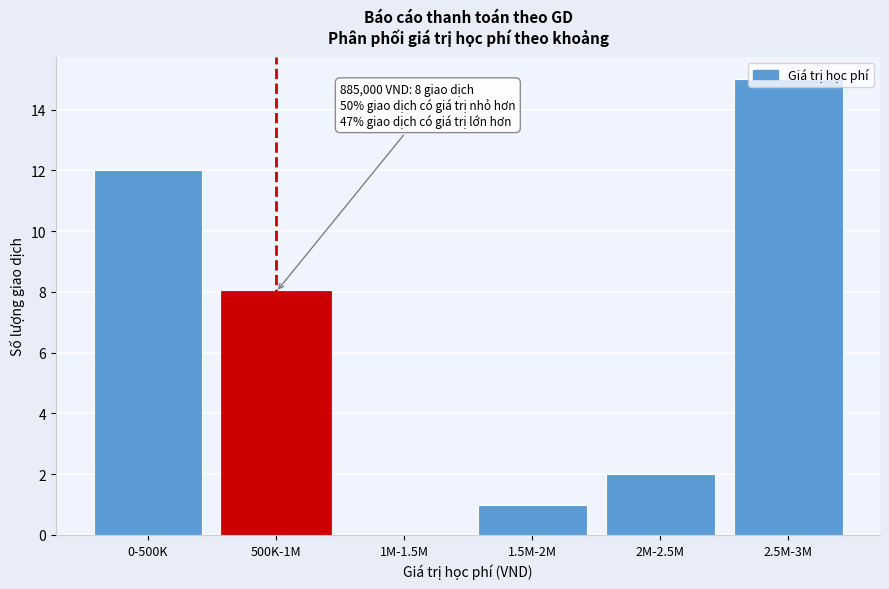

Between 2M-2.5M and 2.5M-3M, which is larger?

2.5M-3M